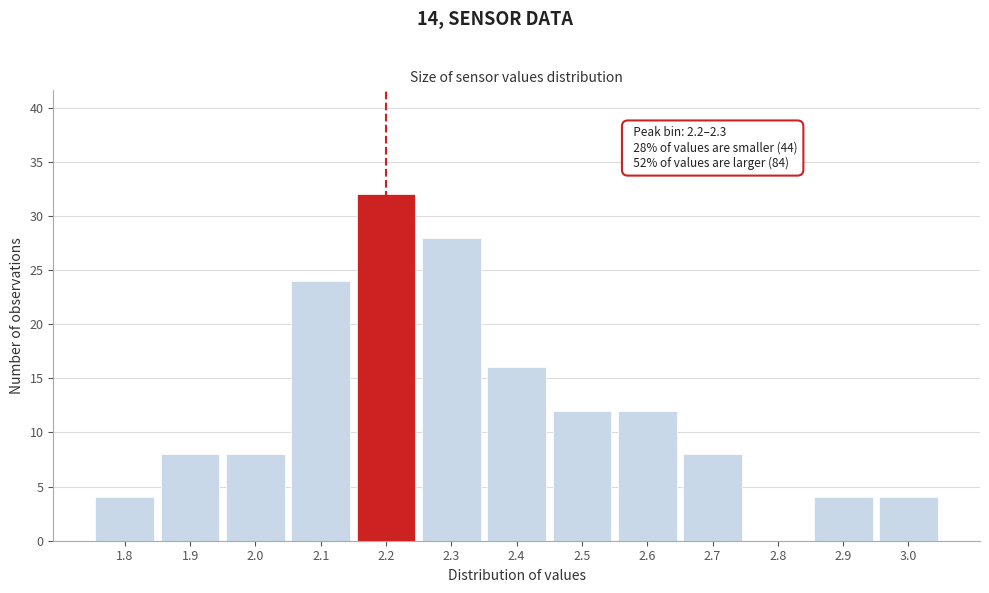

Reading left to right, list all the values displayed in this chart.

1.8=4	1.9=8	2.0=8	2.1=24	2.2=32	2.3=28	2.4=16	2.5=12	2.6=12	2.7=8	2.8=0	2.9=4	3.0=4